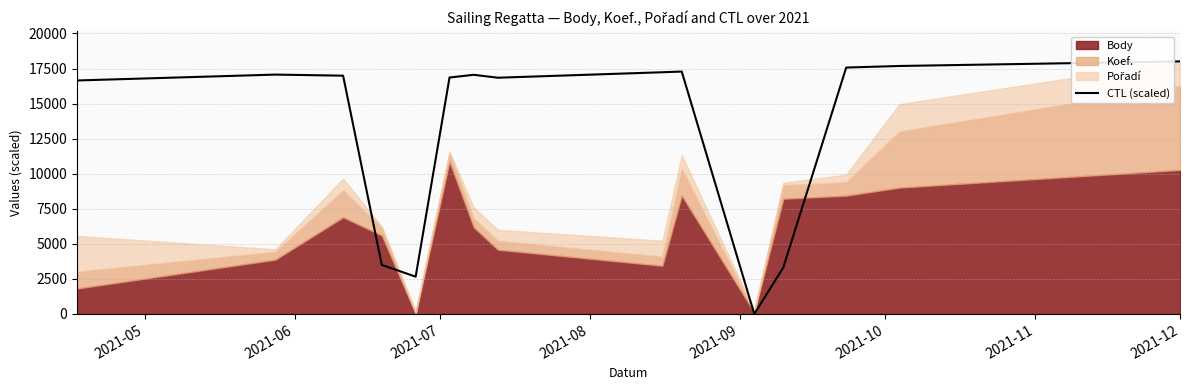

What is the average value?

13246.3